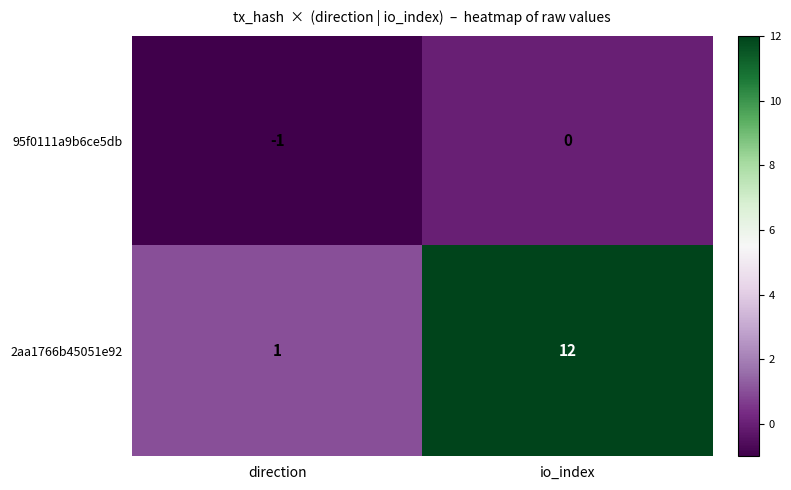

At which category is the sum across all series the highest?

io_index